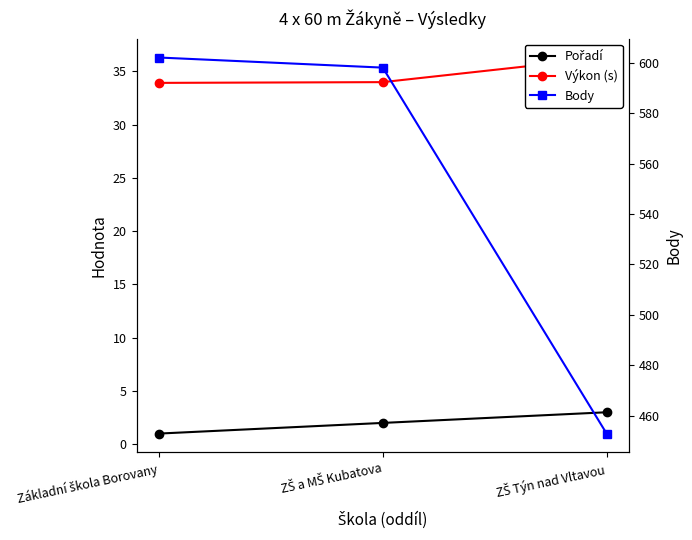

Reading left to right, extract all data points from this chart.

Pořadí: Základní škola Borovany=1.0	ZŠ a MŠ Kubatova=2.0	ZŠ Týn nad Vltavou=3.0
Výkon (s): Základní škola Borovany=33.9	ZŠ a MŠ Kubatova=34.0	ZŠ Týn nad Vltavou=36.3
Body: Základní škola Borovany=602.0	ZŠ a MŠ Kubatova=598.0	ZŠ Týn nad Vltavou=453.0